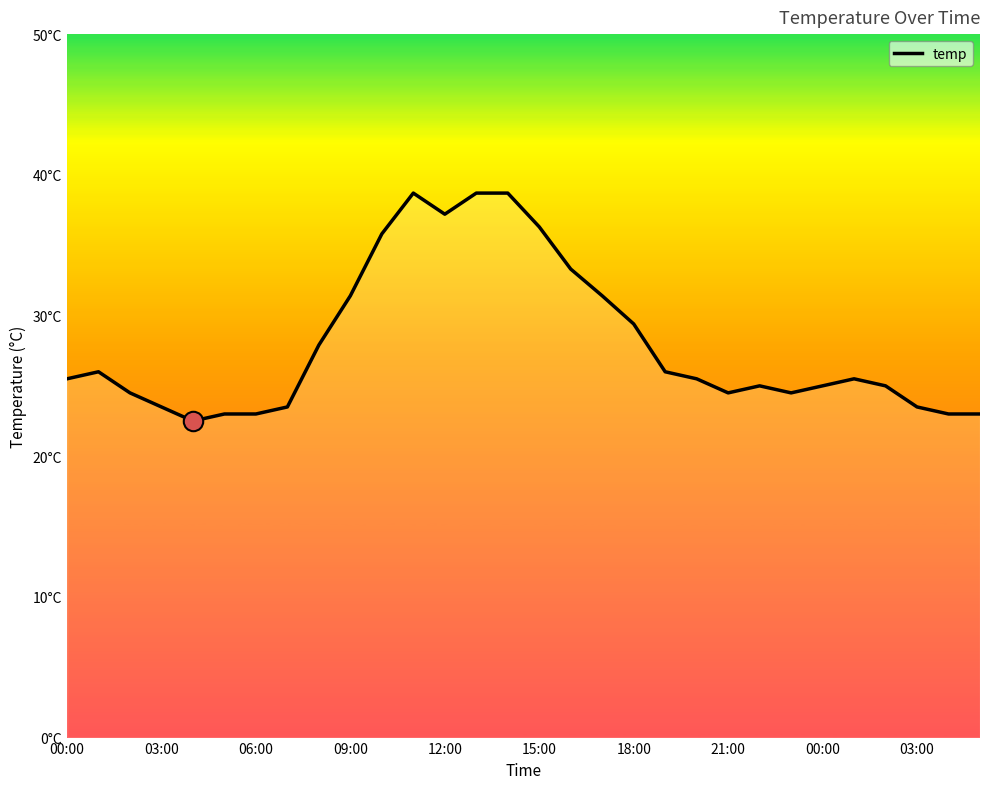

Does the chart display data point markers on the line(s)?

No